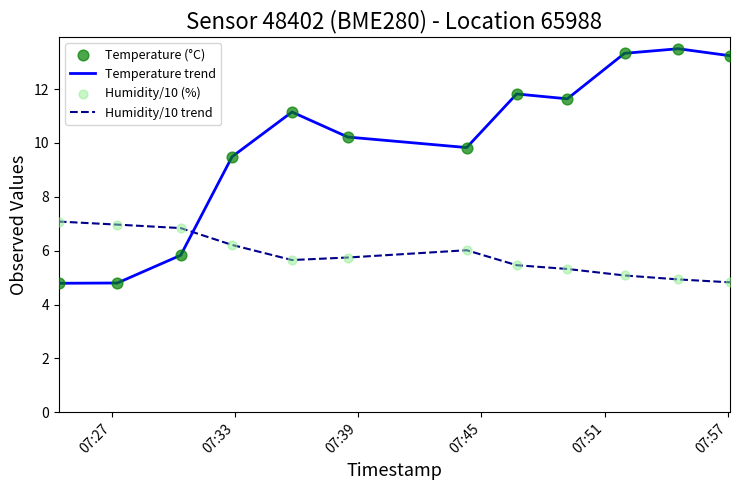

How many times do Temperature trend and Humidity/10 trend cross each other?

1